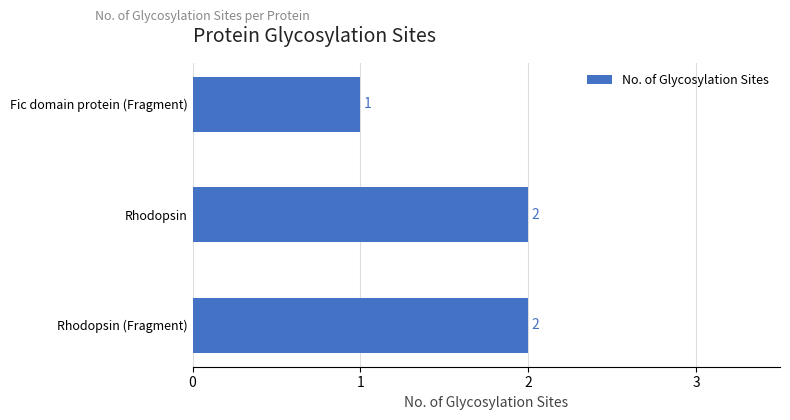

What is the sum of the values at Fic domain protein (Fragment) and Rhodopsin?

3